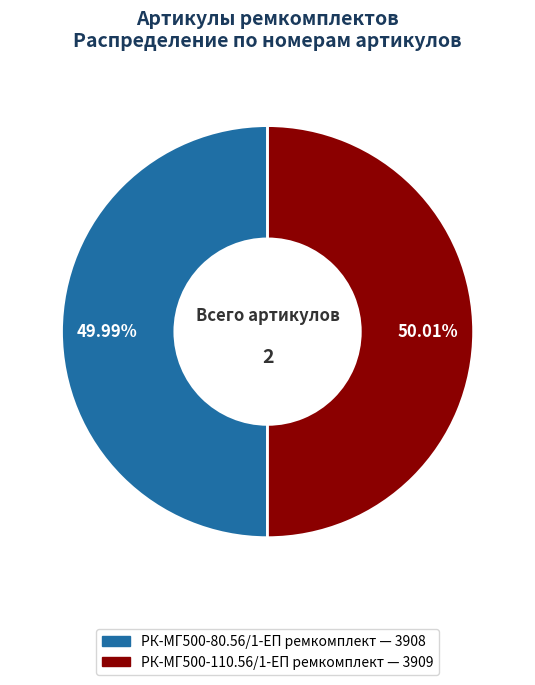

Do РК-МГ500-80.56/1-ЕП ремкомплект and РК-МГ500-110.56/1-ЕП ремкомплект together represent more than half of the pie?

Yes